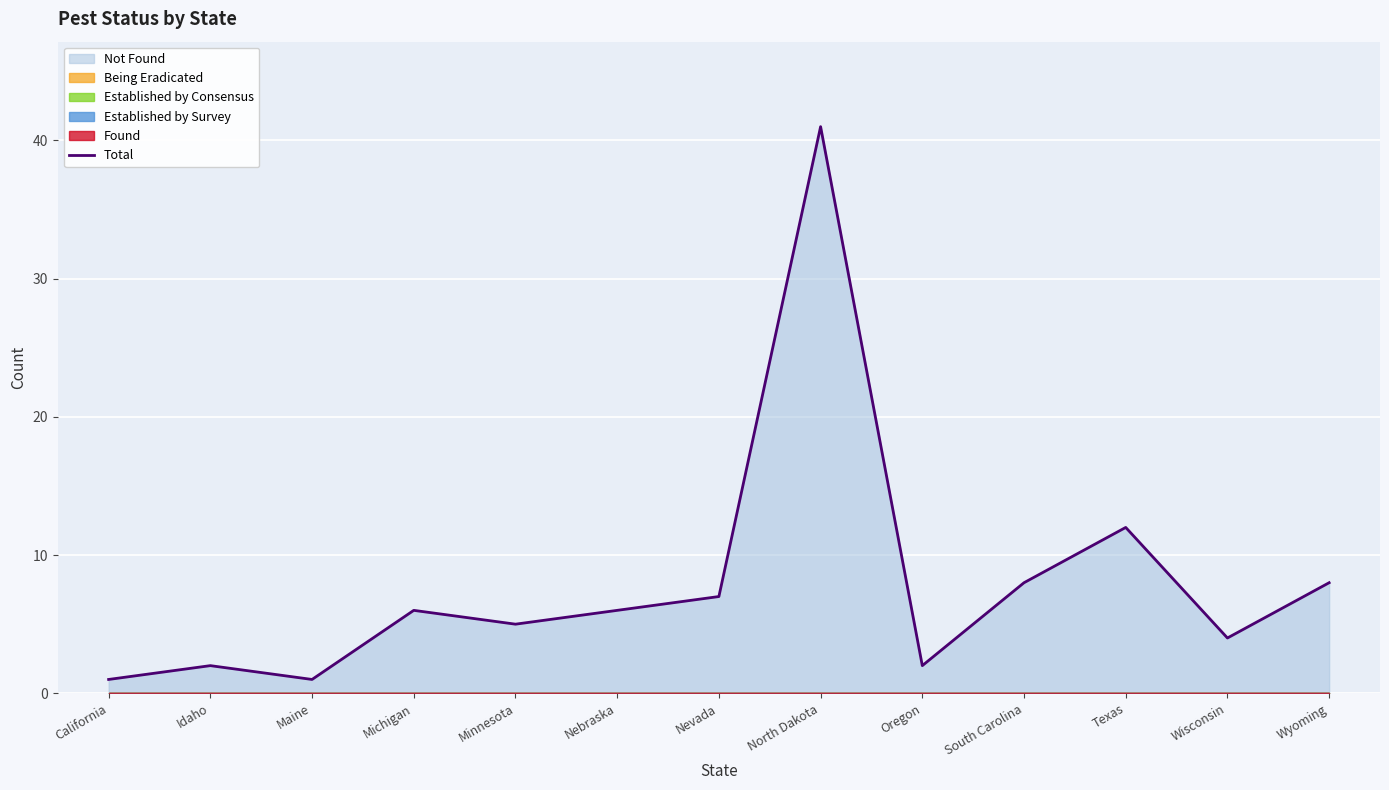

The value at Michigan is 2. True or false?

False